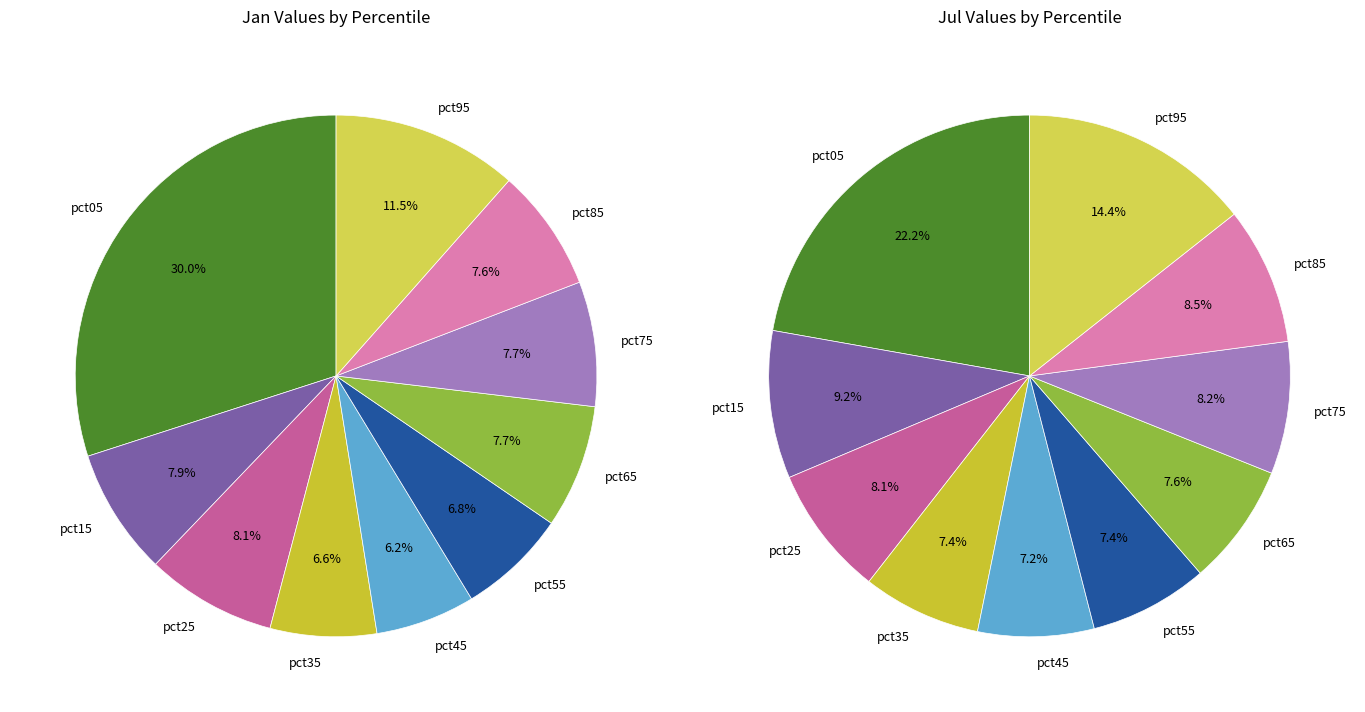

Is there any slice that represents more than half of the pie?

No